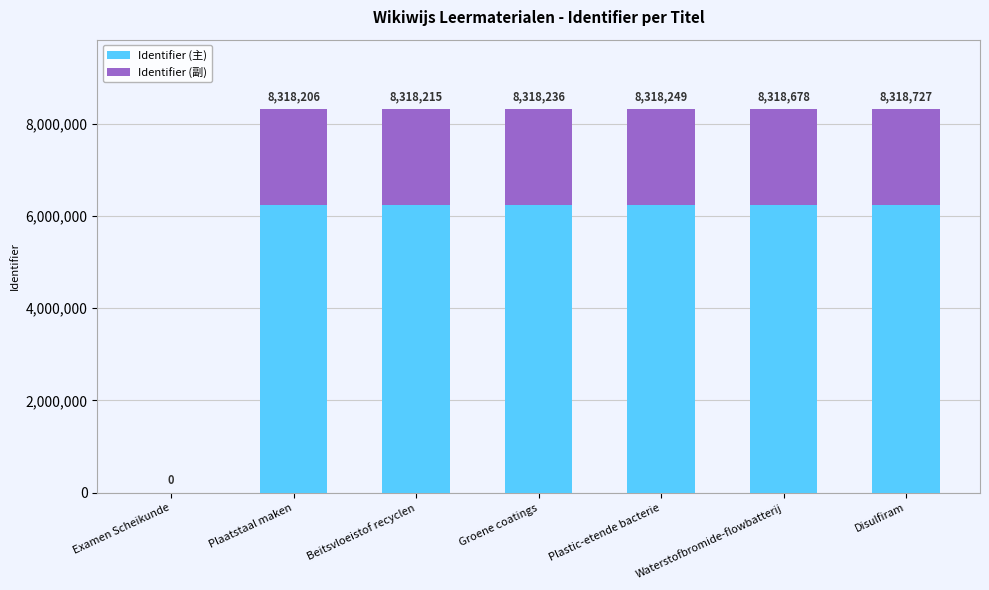

Which series has the largest total across all categories?

Identifier (主)